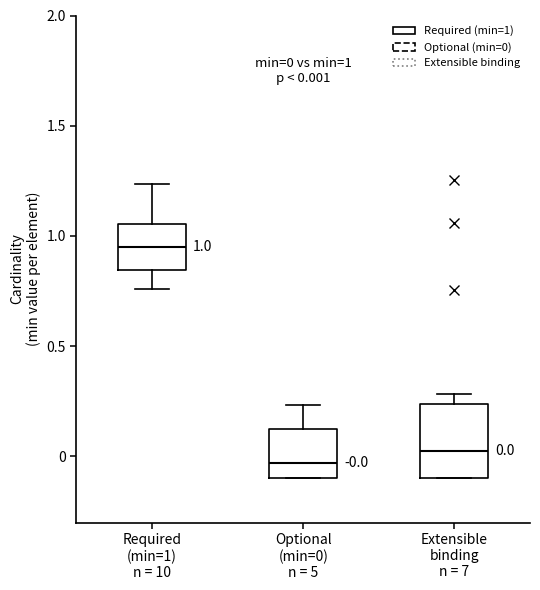

Which box's median line is the highest?

Required (min=1) n = 10